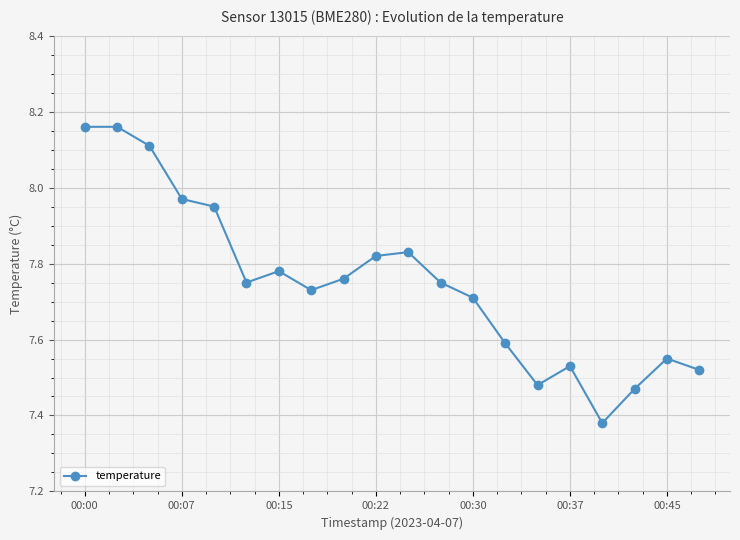

True or false: the data has more than 0 interior local peaks.

True